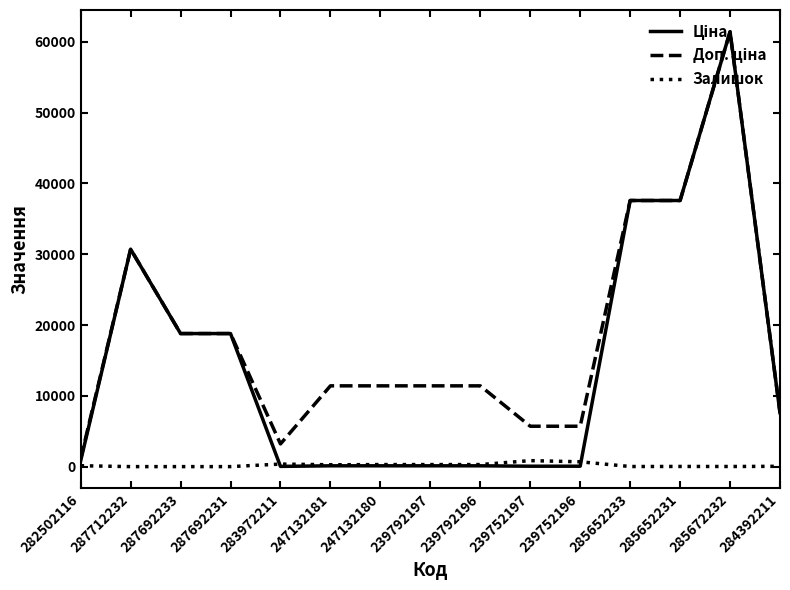

At which category does the chart reach its peak across all series?

285672232